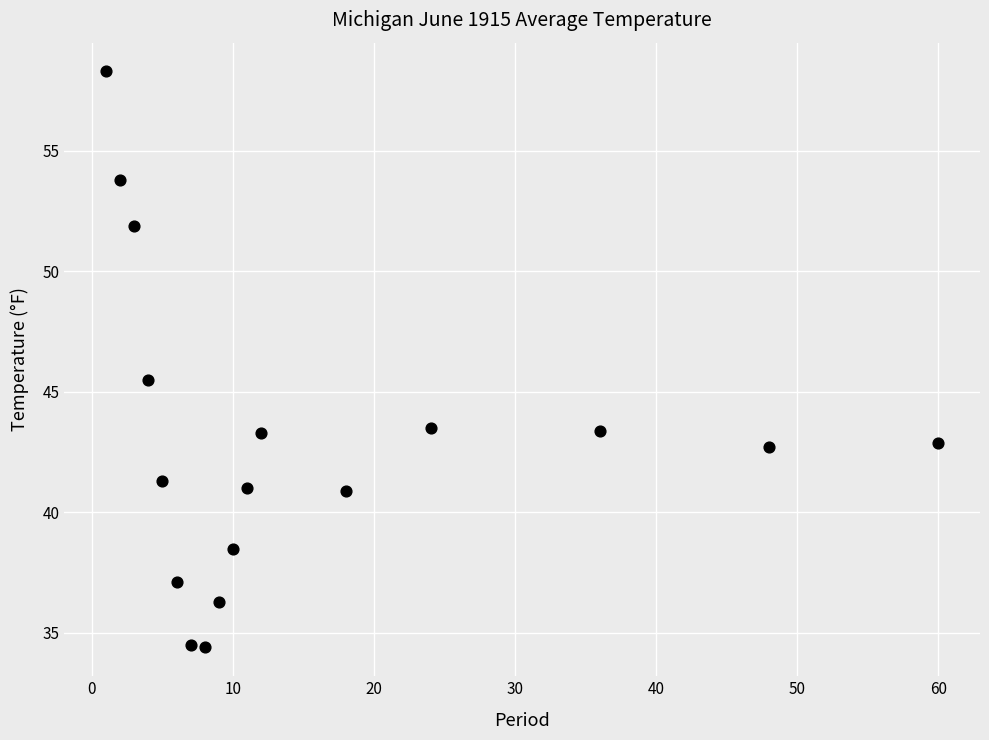

What Y value in the scatter plot is closest to 46?

45.5